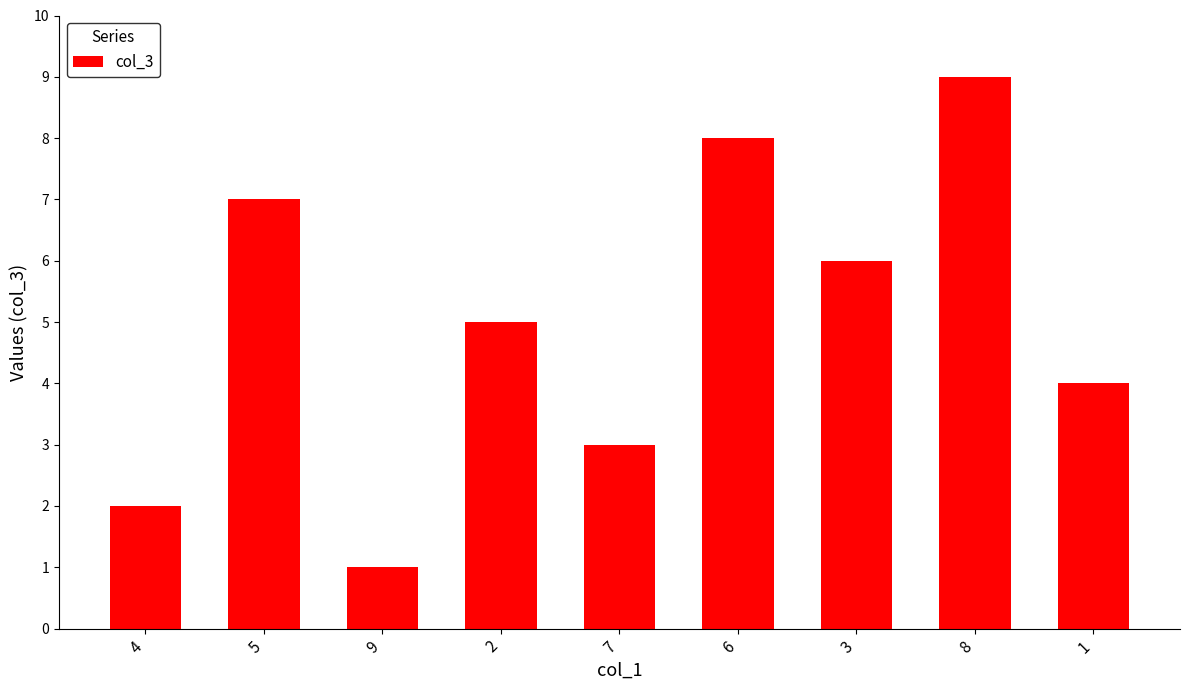

How many values are between 3 and 7?

5